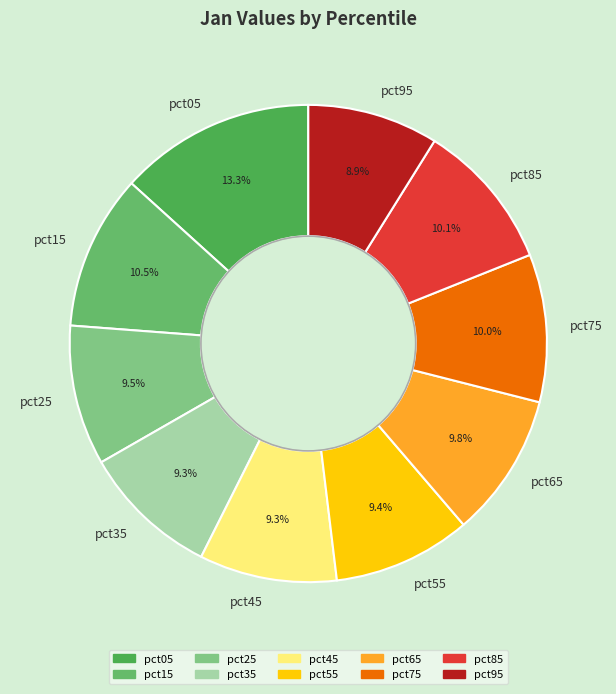

Is the sum of pct95 and pct25 greater than half?

No